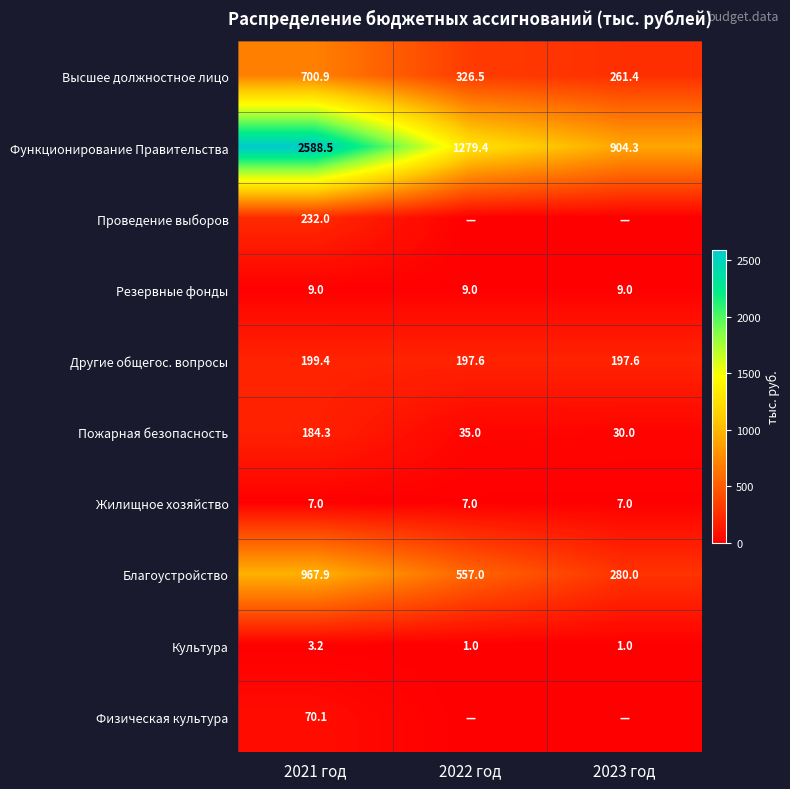

What is the sum of the Другие общегос. вопросы values at 2022 год and 2021 год?

397.0